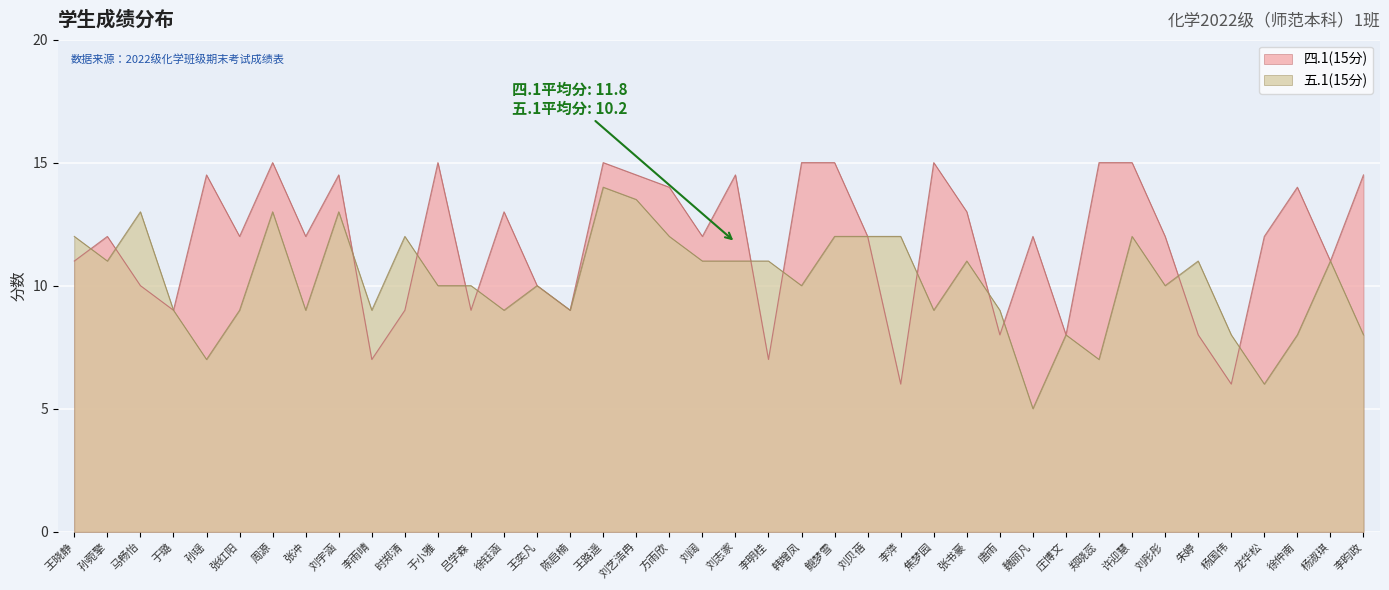

How many intersections are there between 五.1(15分) and 四.1(15分)?

13